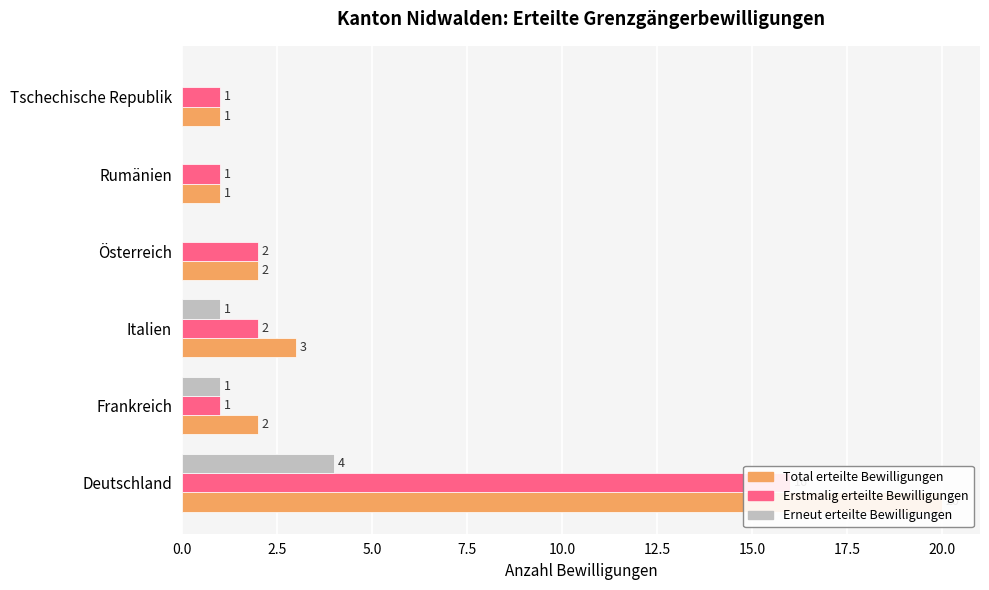

What is the difference between the maximum and minimum values in the Erstmalig erteilte Bewilligungen series?

15